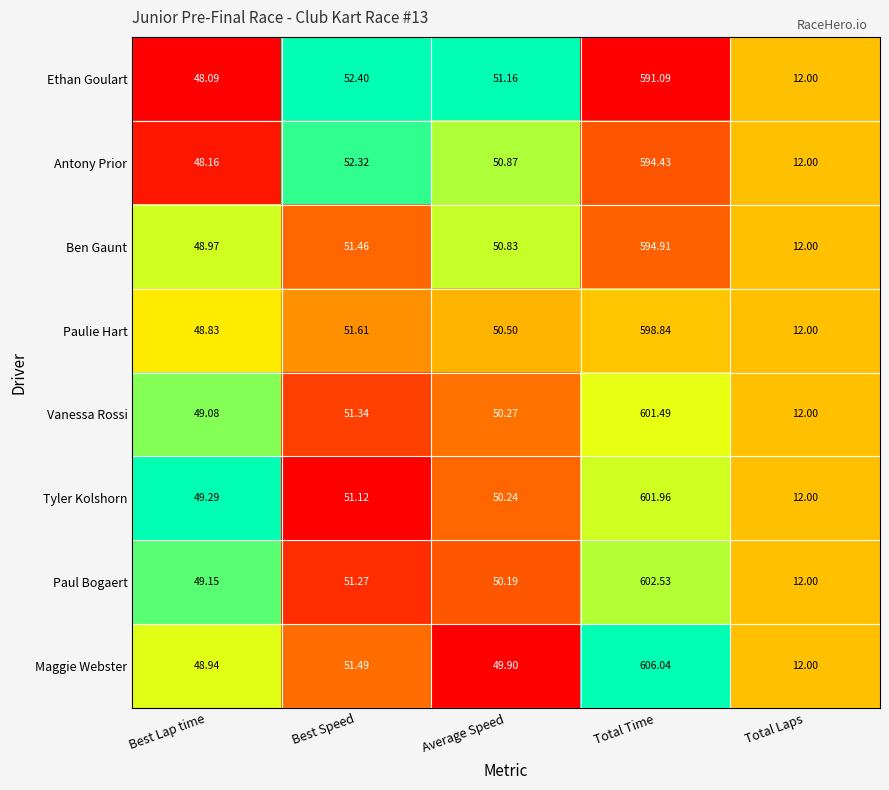

Between Best Lap time and Total Laps, which series saw the biggest shift?

Tyler Kolshorn